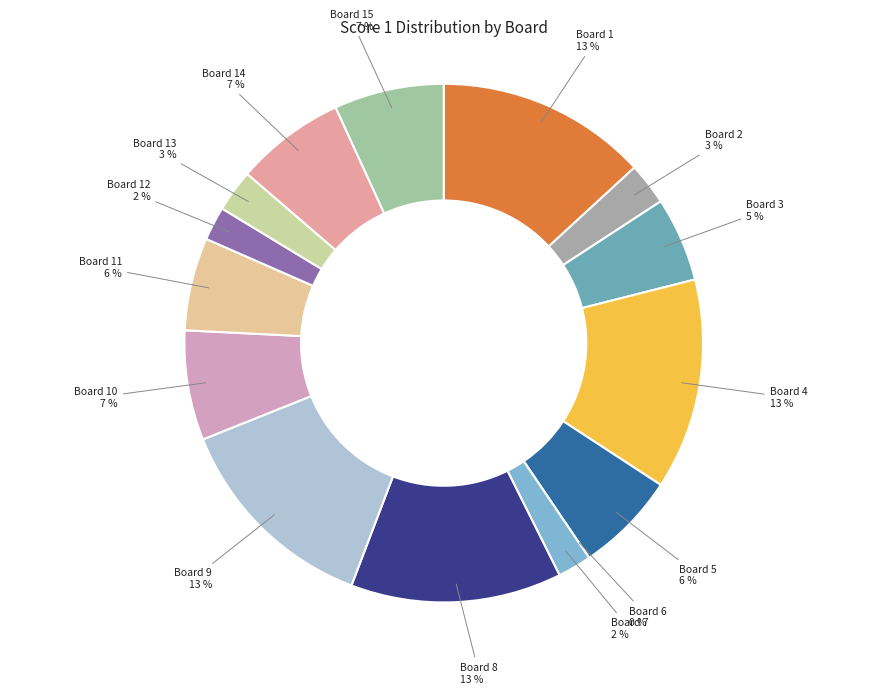

Count the number of slices in the pie.

15